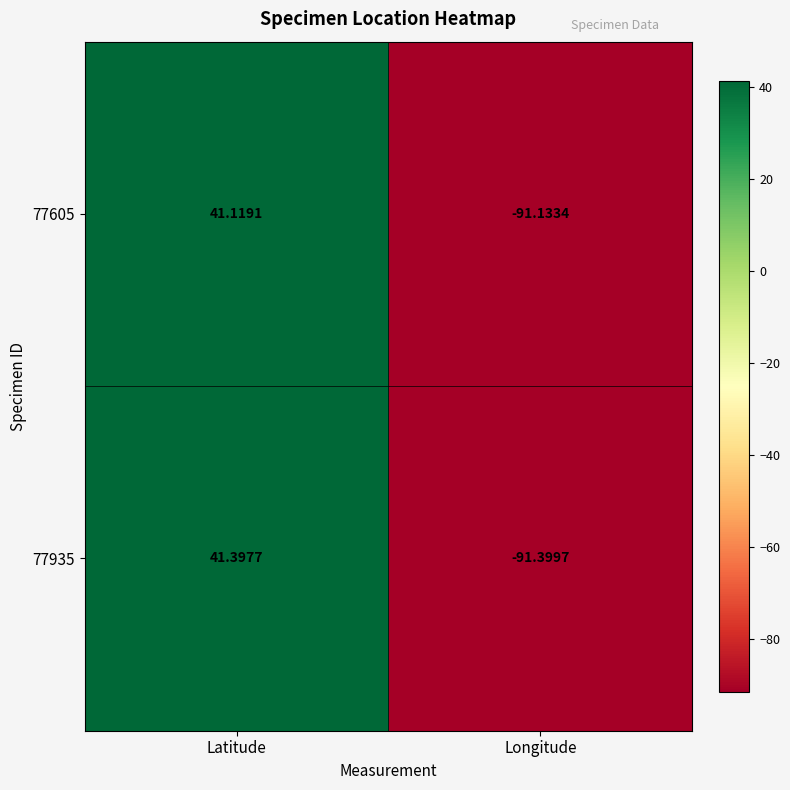

Count the number of categories in the chart.

2